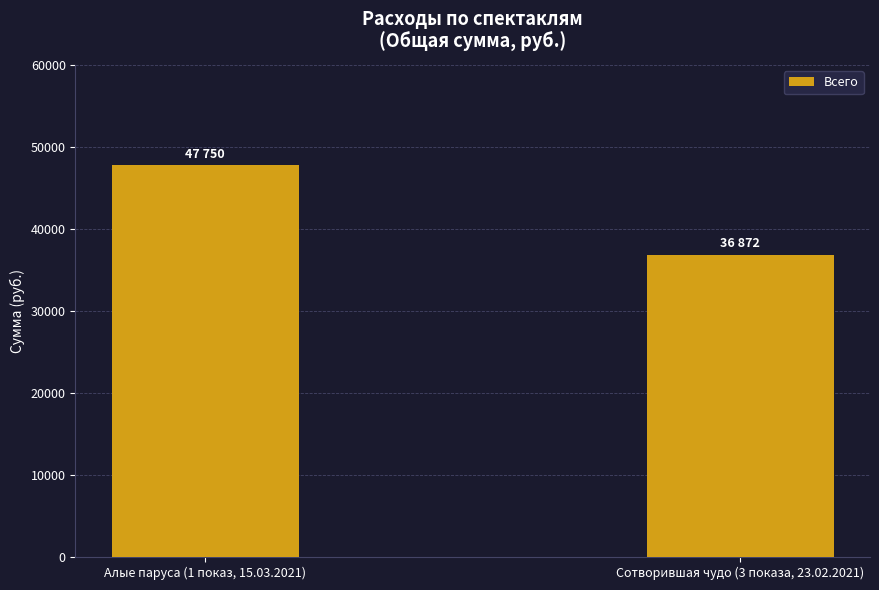

Reading left to right, what are all the values shown in this chart?

47750	36872